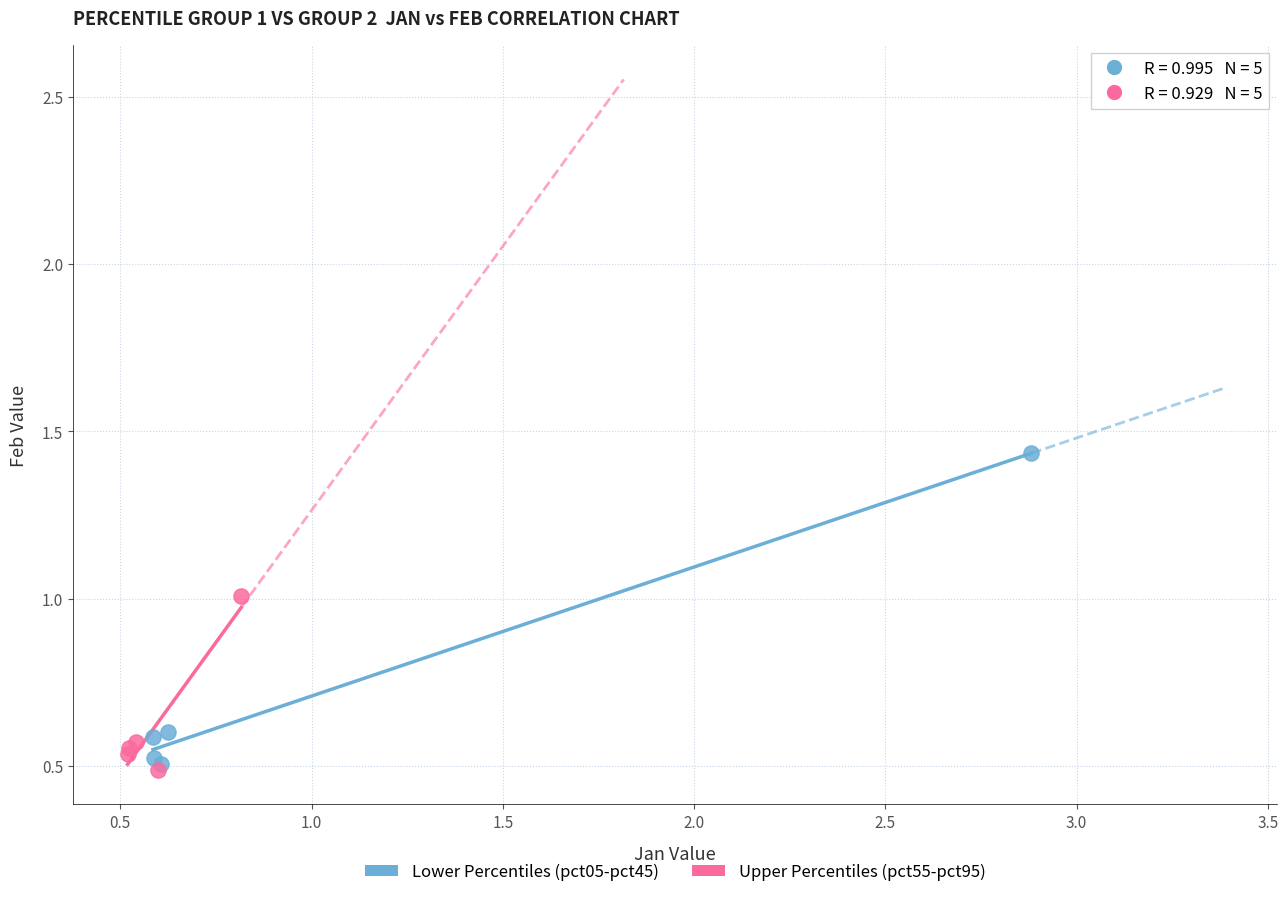

Which series contains the highest Y value?

Lower Percentiles (pct05-pct45)